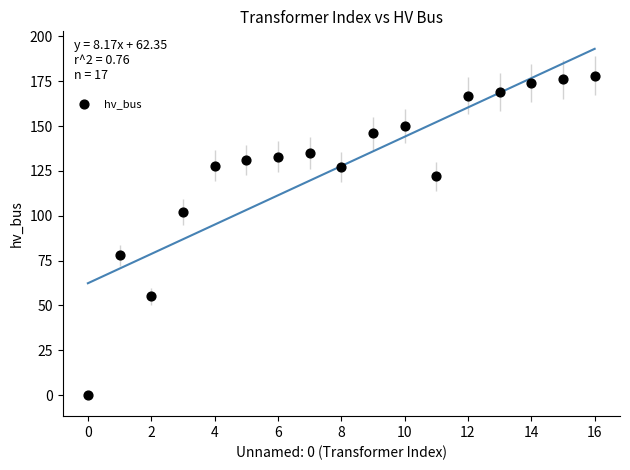

What is the range of Y values (max minus min)?

178